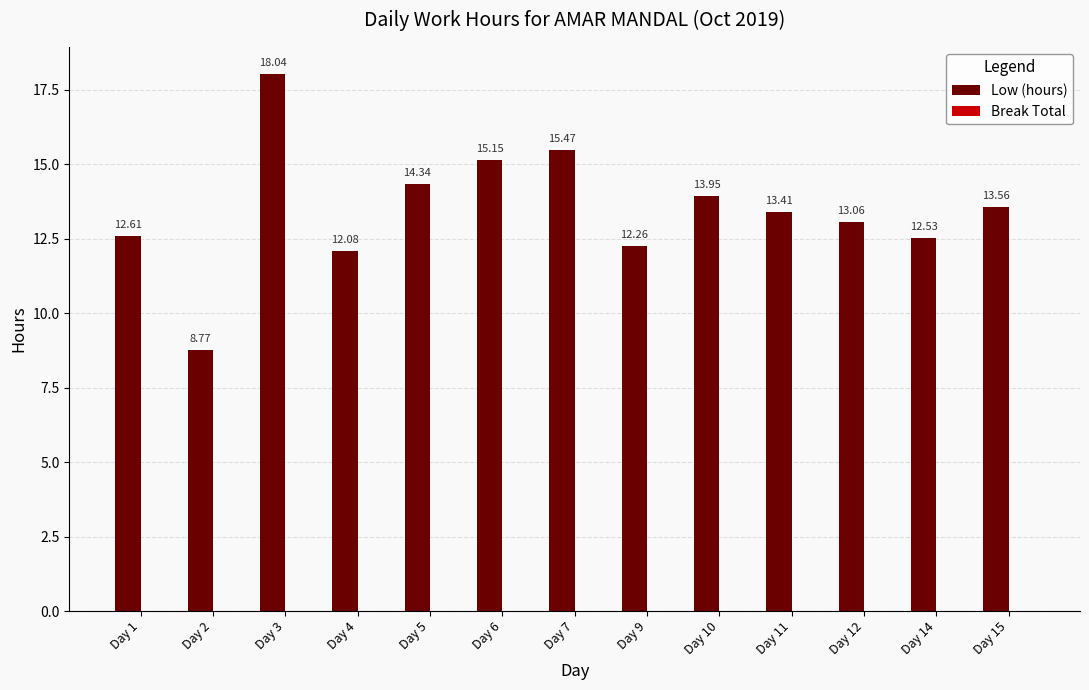

Rank the categories by value from lowest to highest.

Day 2, Day 4, Day 9, Day 14, Day 1, Day 12, Day 11, Day 15, Day 10, Day 5, Day 6, Day 7, Day 3